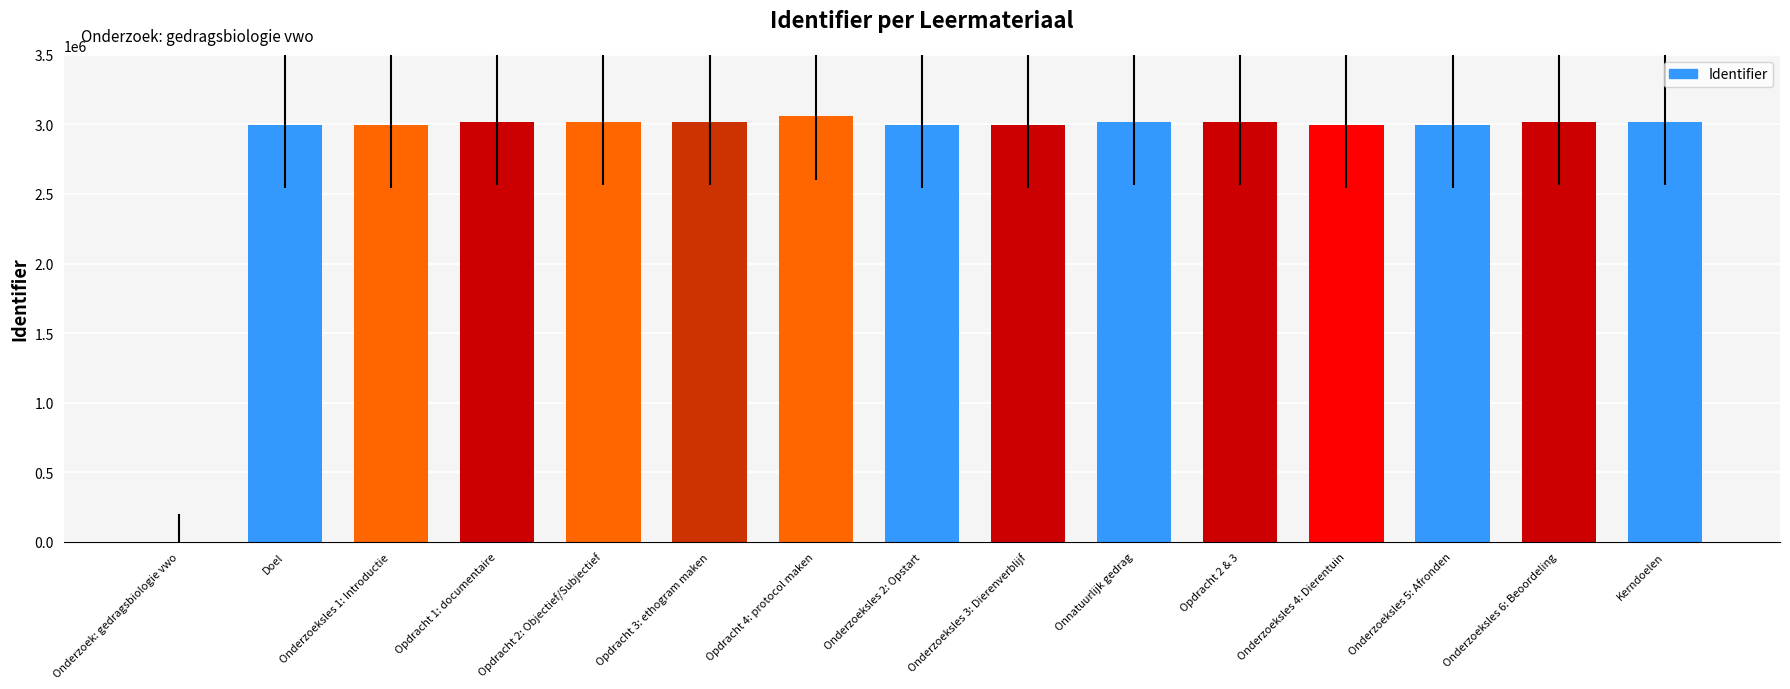

What is the maximum value shown in the chart?

3058431